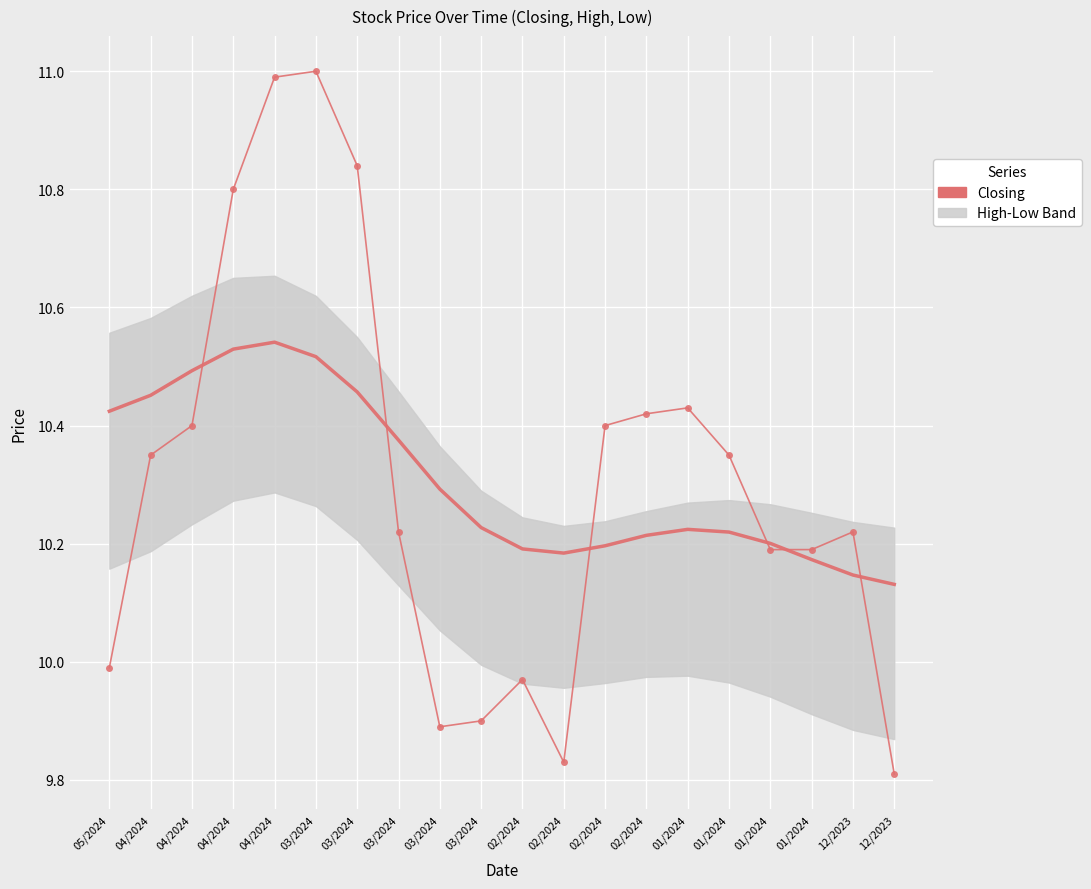

What is the spread (max minus min) of values at 04/2024?

0.1